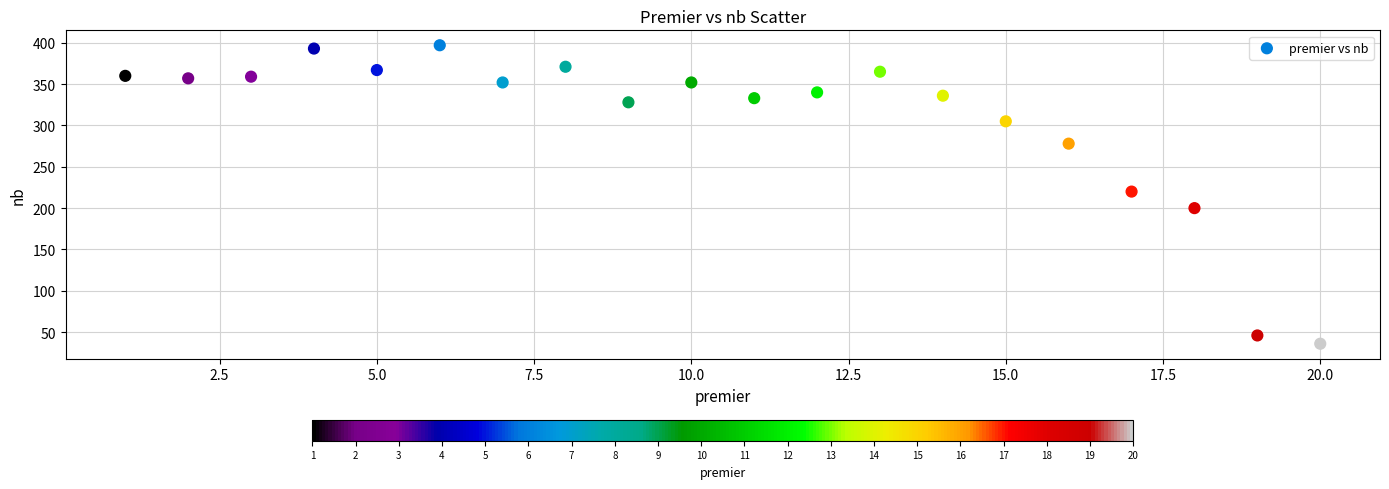

What Y value in the scatter plot is closest to 216?

220